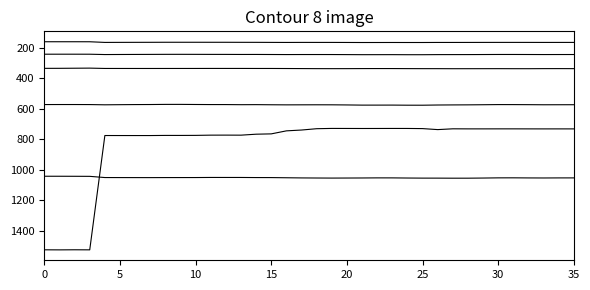

Does the chart have visible grid lines?

No